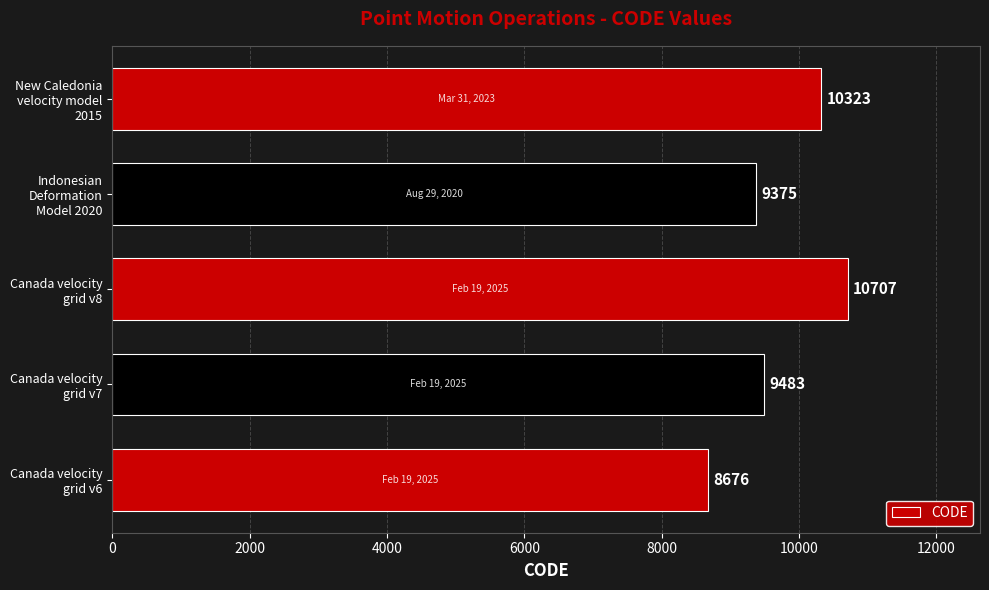

List the labels in order of value, smallest first.

Canada velocity
grid v6, Indonesian
Deformation
Model 2020, Canada velocity
grid v7, New Caledonia
velocity model
2015, Canada velocity
grid v8